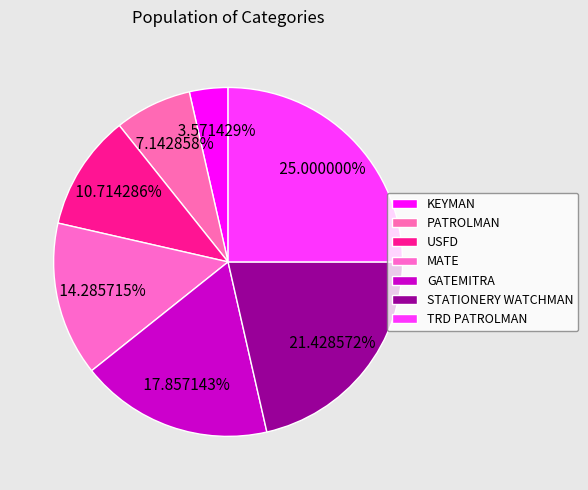

To the nearest percent, what percentage of the pie is MATE?

14%